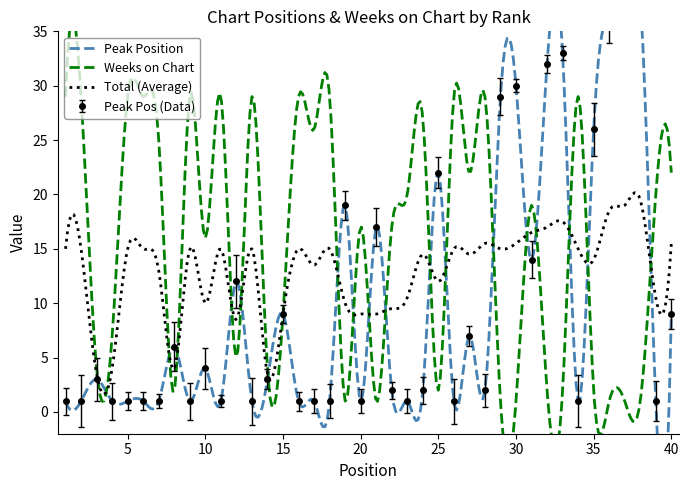

What is the sum of all values?

409